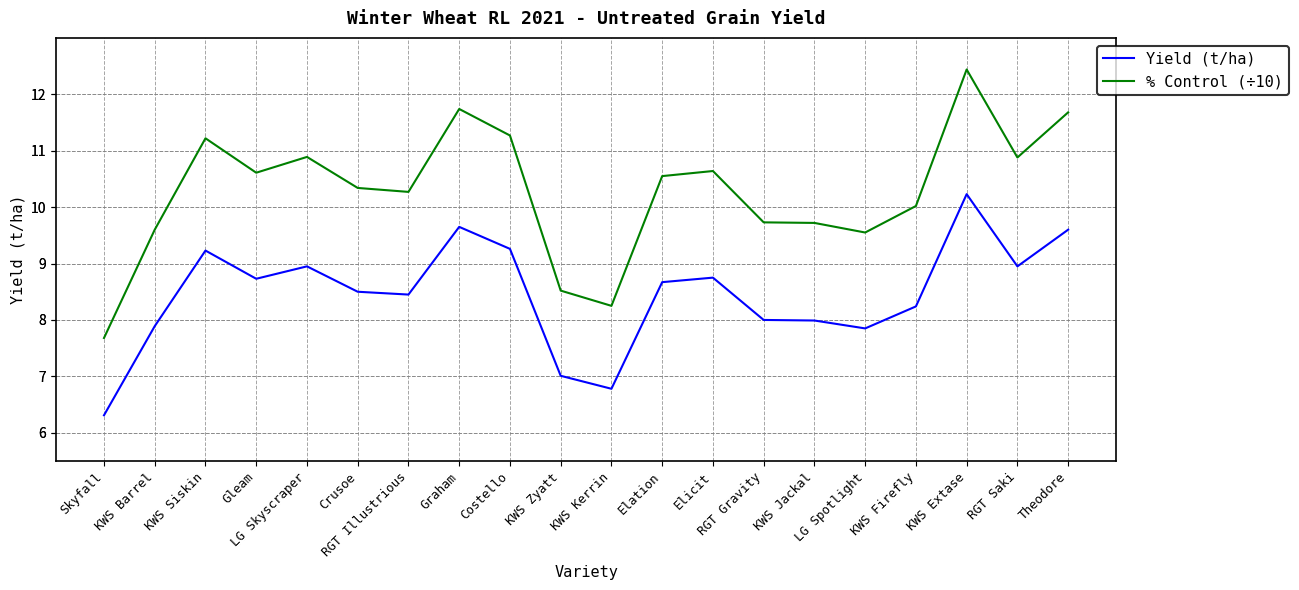

True or false: % Control (÷10) and Yield (t/ha) cross at least once.

False